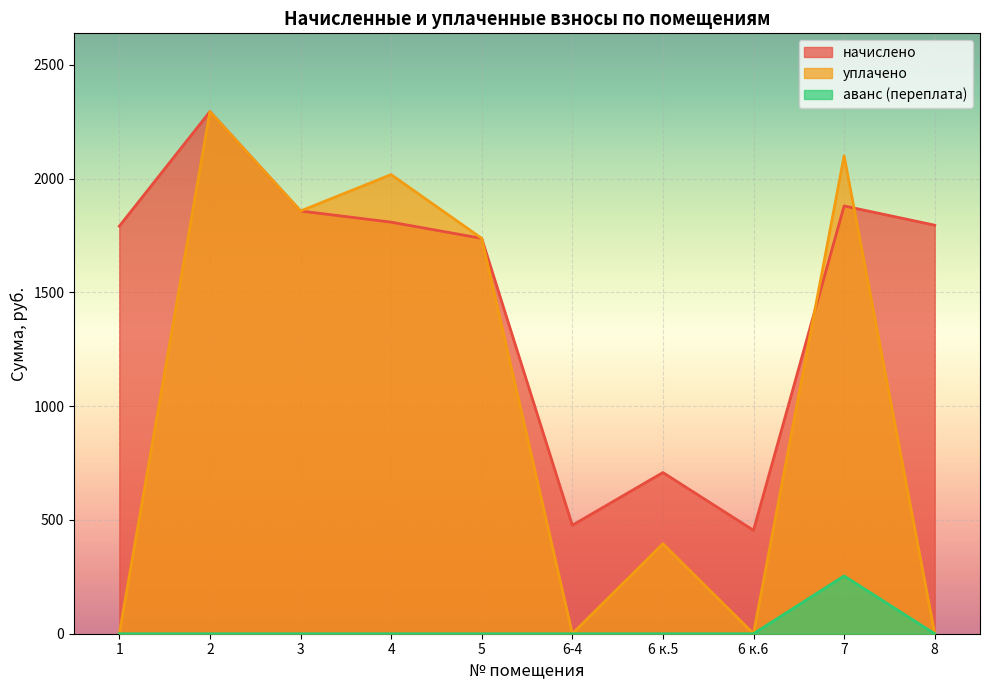

Reading left to right, extract all data points from this chart.

начислено: 1=1790.9	2=2294.4	3=1857.8	4=1808.7	5=1737.5	6-4=476.7	6 к.5=708.4	6 к.6=454.4	7=1880.0	8=1795.4
уплачено: 1=0.0	2=2294.4	3=1857.8	4=2017.8	5=1737.5	6-4=0.0	6 к.5=395.3	6 к.6=0.0	7=2100.0	8=0.0
аванс (переплата): 1=0.0	2=0.0	3=0.0	4=0.0	5=0.0	6-4=0.0	6 к.5=0.0	6 к.6=0.0	7=253.8	8=0.0